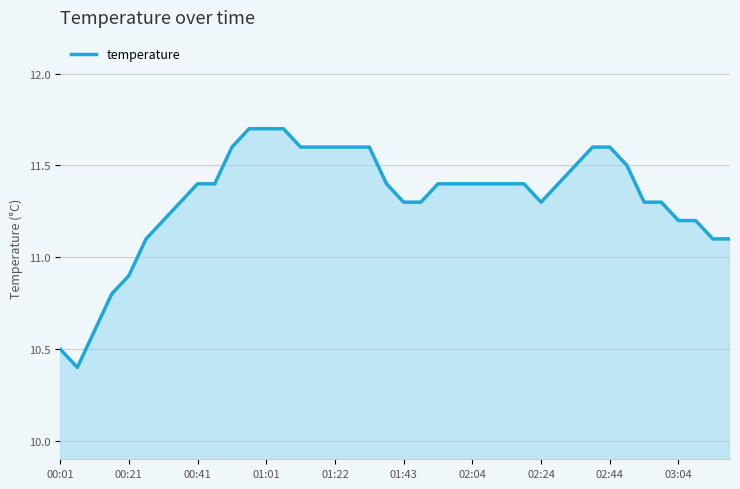

What is the difference between the maximum and minimum values?

1.3